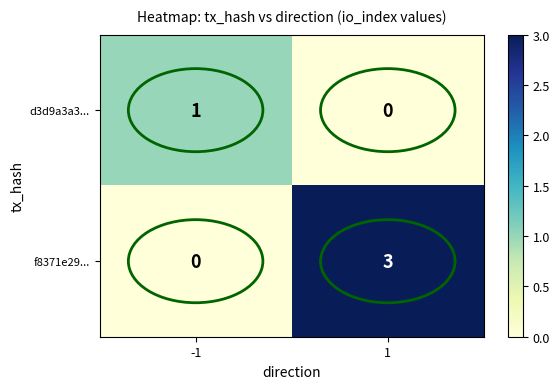

What is the maximum value shown in the chart?

3